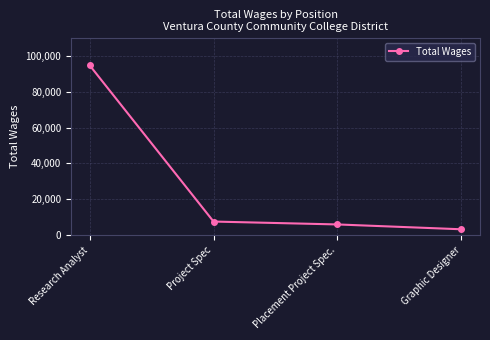

What is the change in value from Research Analyst to Placement Project Spec.?

-88779